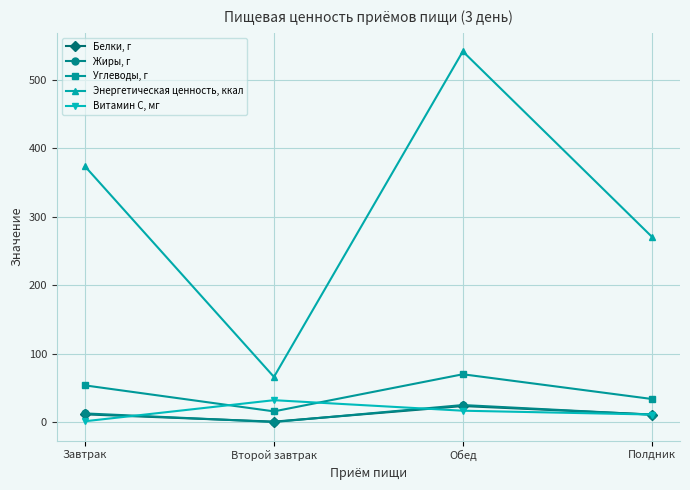

How many lines are shown in the chart?

5